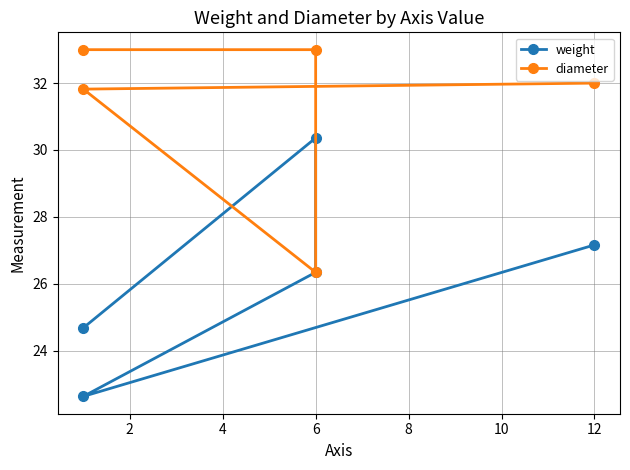

True or false: weight and diameter cross at least once.

False